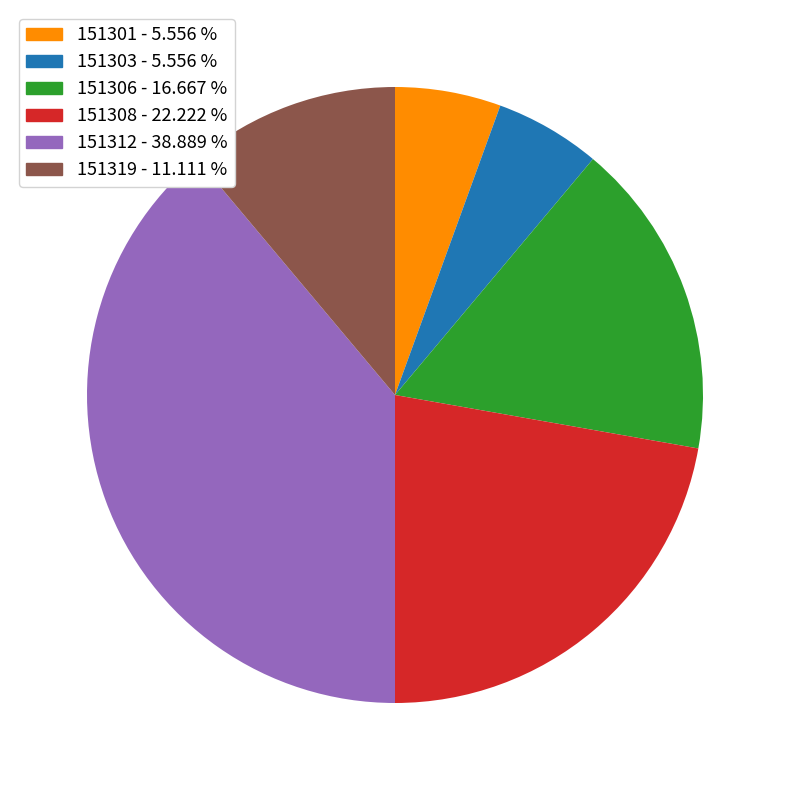

Is there any slice that represents more than half of the pie?

No